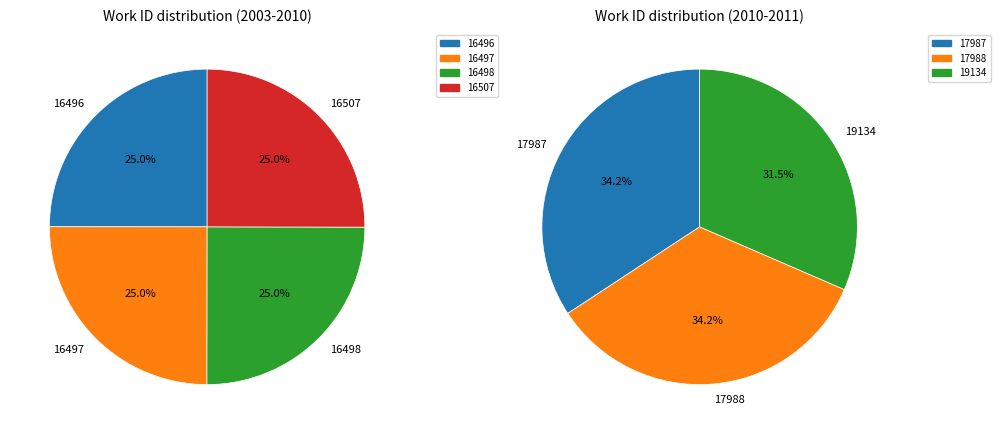

Which slice is the largest?

17987